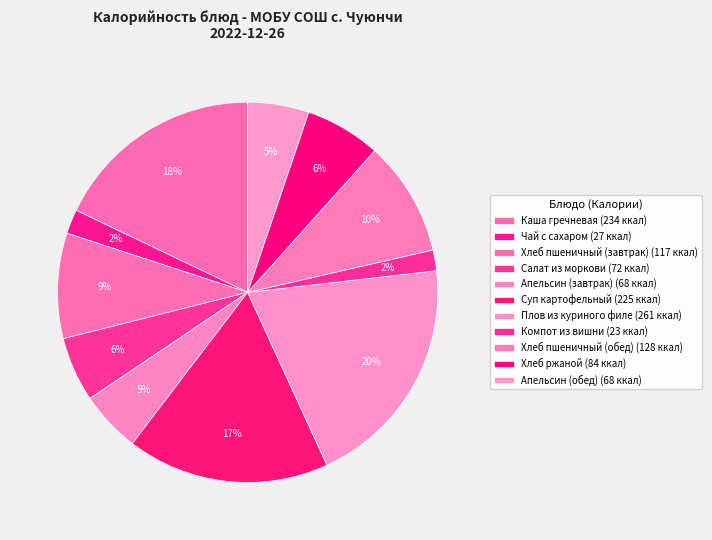

To the nearest percent, what percentage of the pie is Каша гречневая?

18%